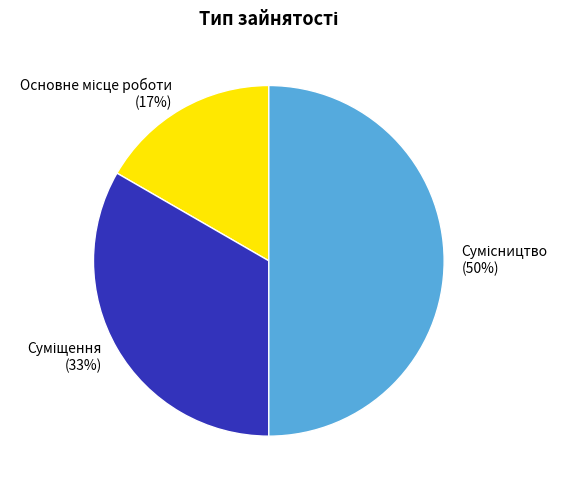

To the nearest percent, what is the average slice percentage?

33%